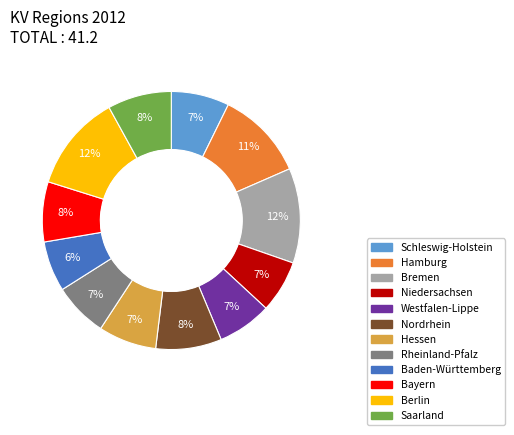

Between Rheinland-Pfalz and Berlin, which is larger?

Berlin